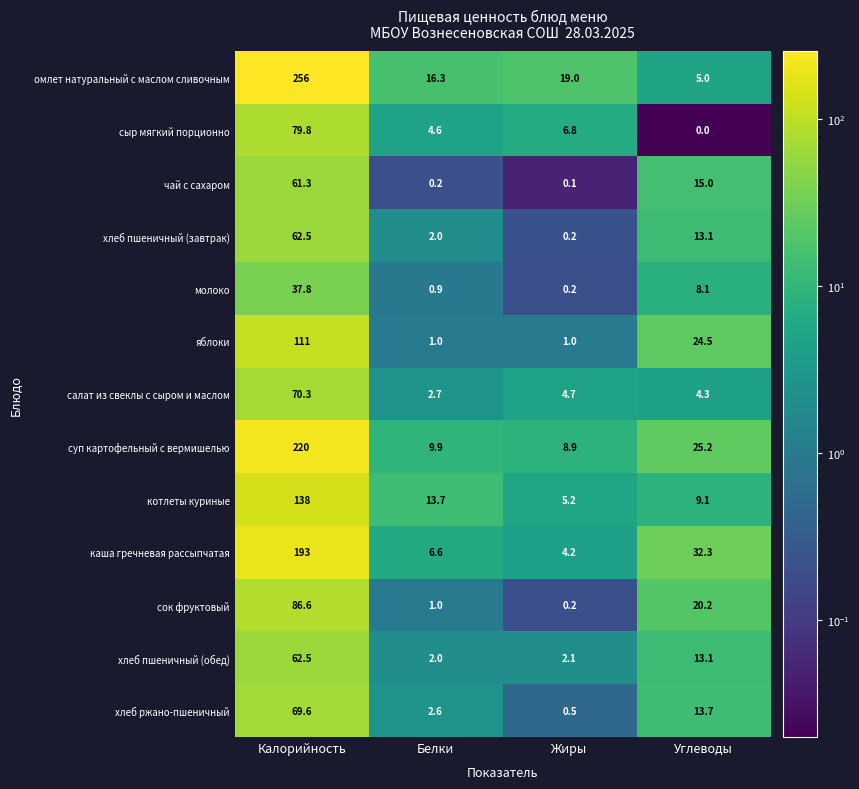

True or false: хлеб пшеничный (завтрак) has a value of 2.0 at Белки.

True